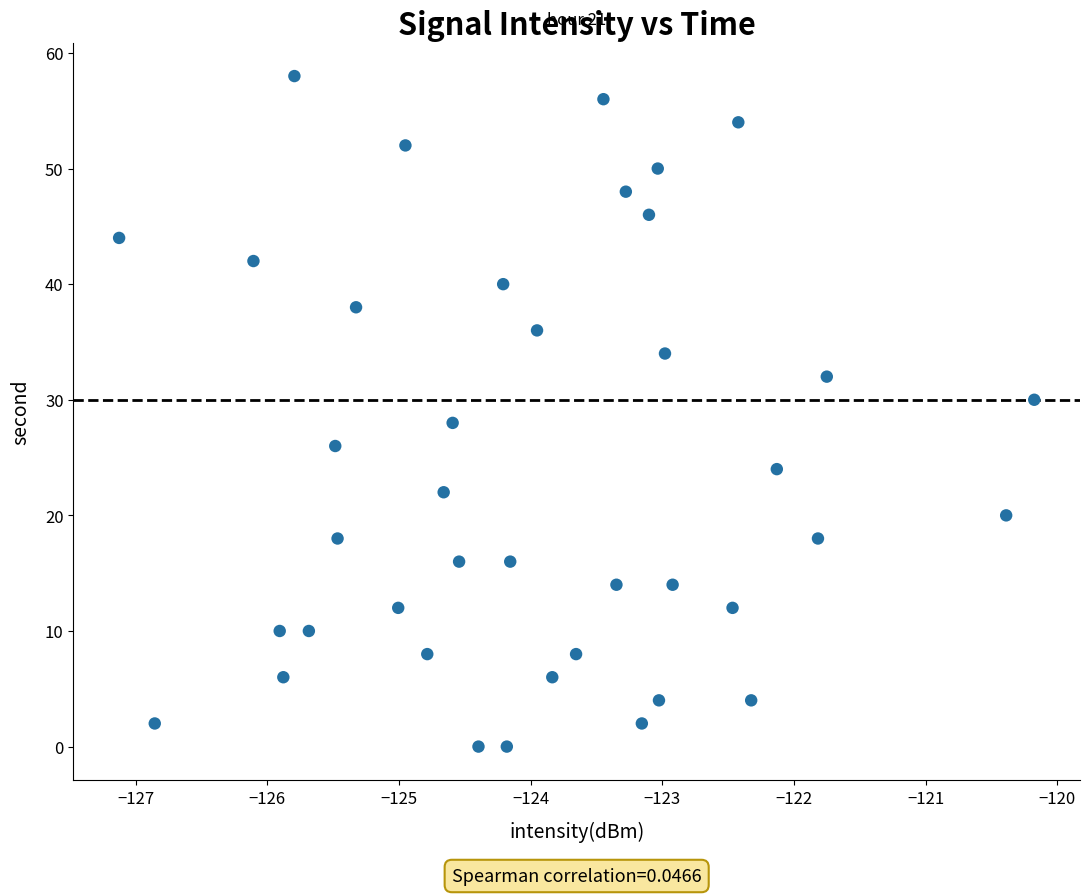

What is the range of Y values (max minus min)?

58